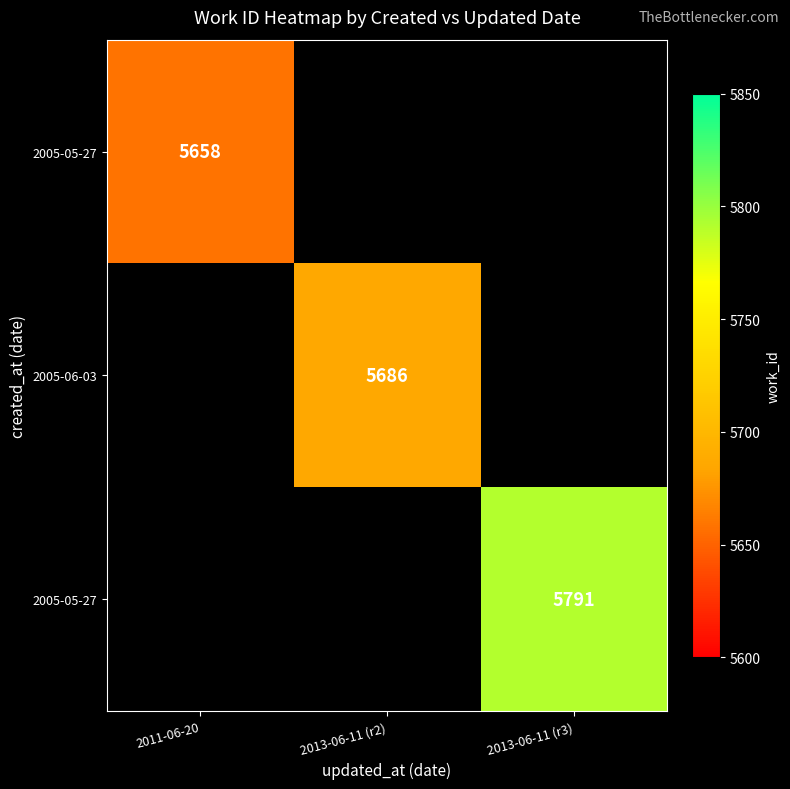

What is the greatest value displayed?

5791.0